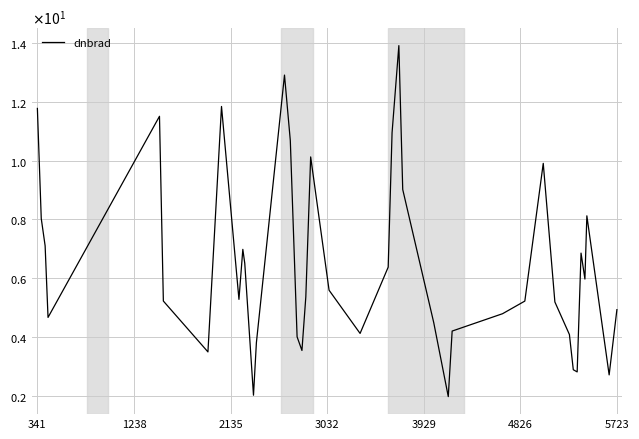

Is this an area chart (filled region under the line)?

No